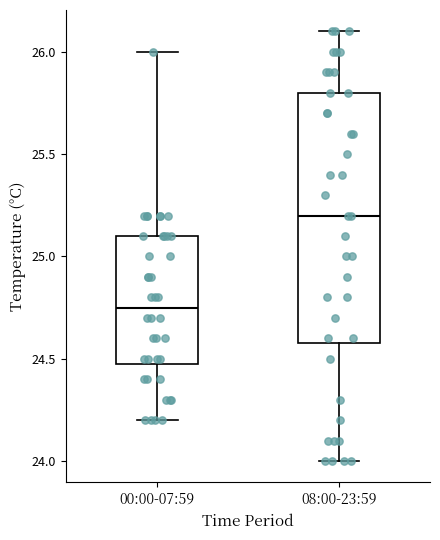

Where is the lower edge of the box for 08:00-23:59 on the y-axis? The values are not printed on the chart, so give them approximately, as read against the axis.

24.60